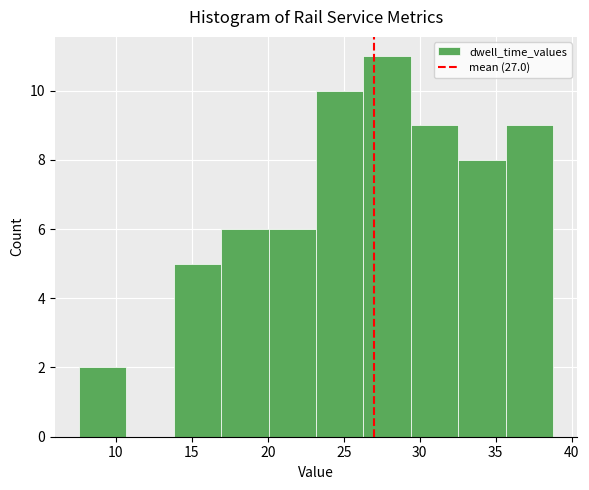

Over which range of the x-axis is the bar tallest?

26.5 to 29.5